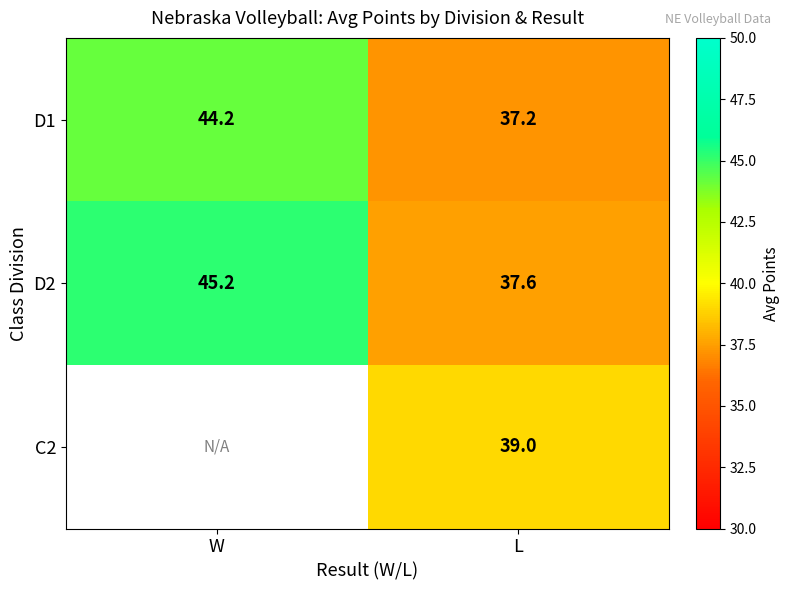

What is the spread (max minus min) of values at L?

1.8